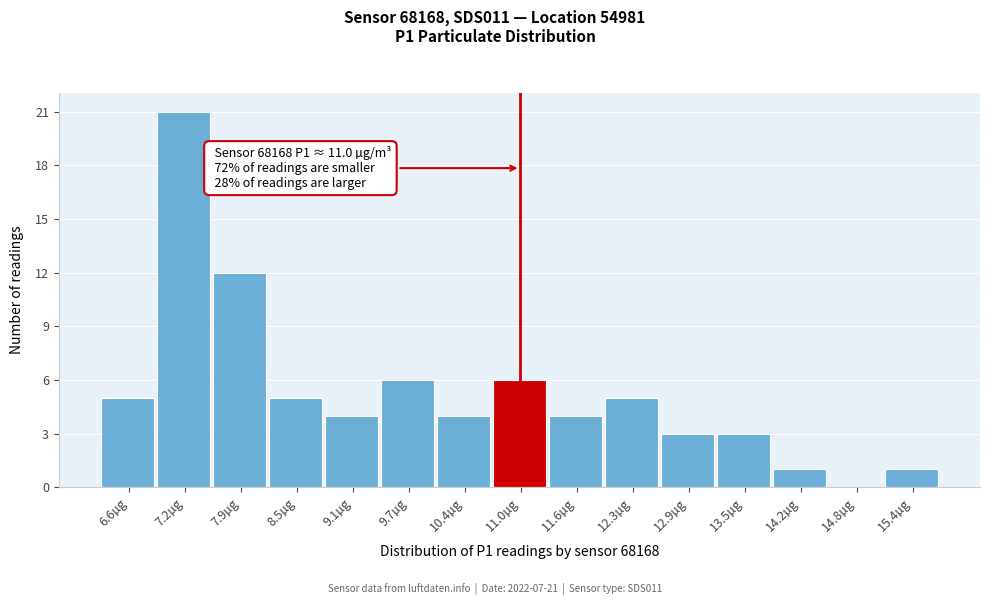

Over which range of the x-axis is the bar tallest?

6.91 to 7.54